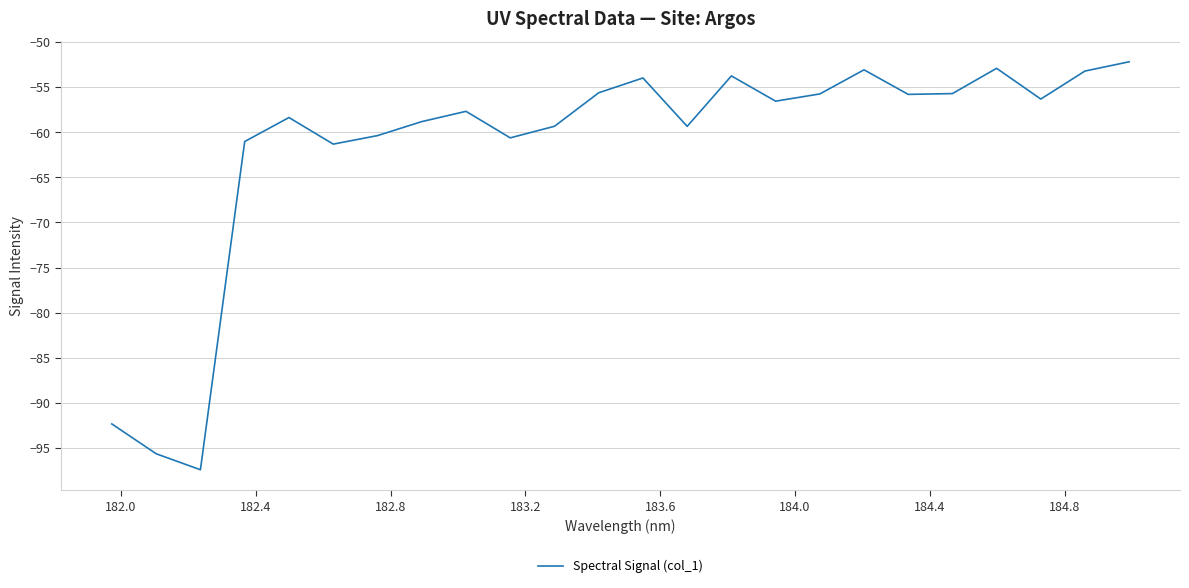

What is the maximum value shown in the chart?

-52.2